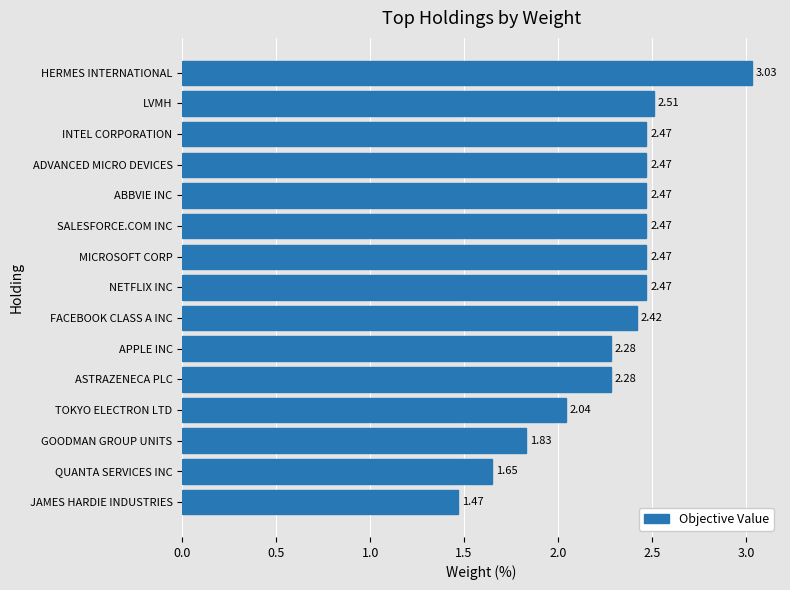

How many distinct data groups are displayed?

1